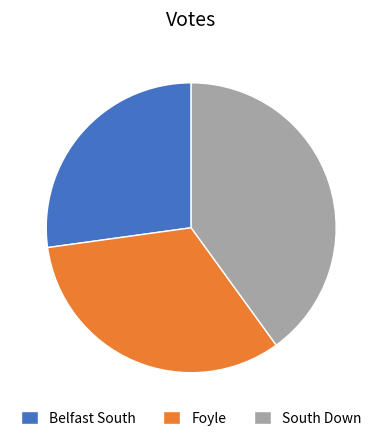

Combined, do Foyle and South Down account for over 50%?

Yes